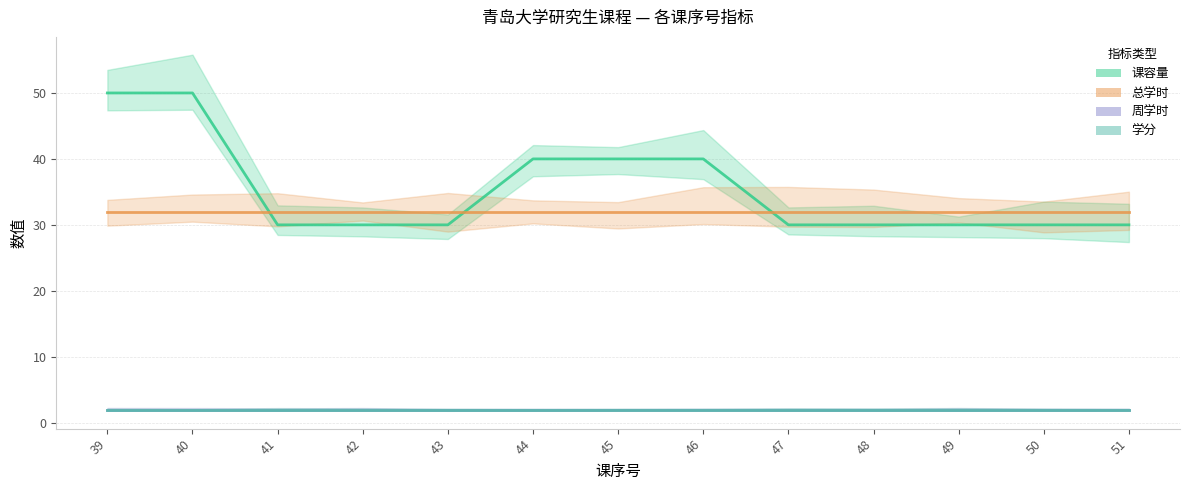

What is the lowest value of the 周学时 series?

2